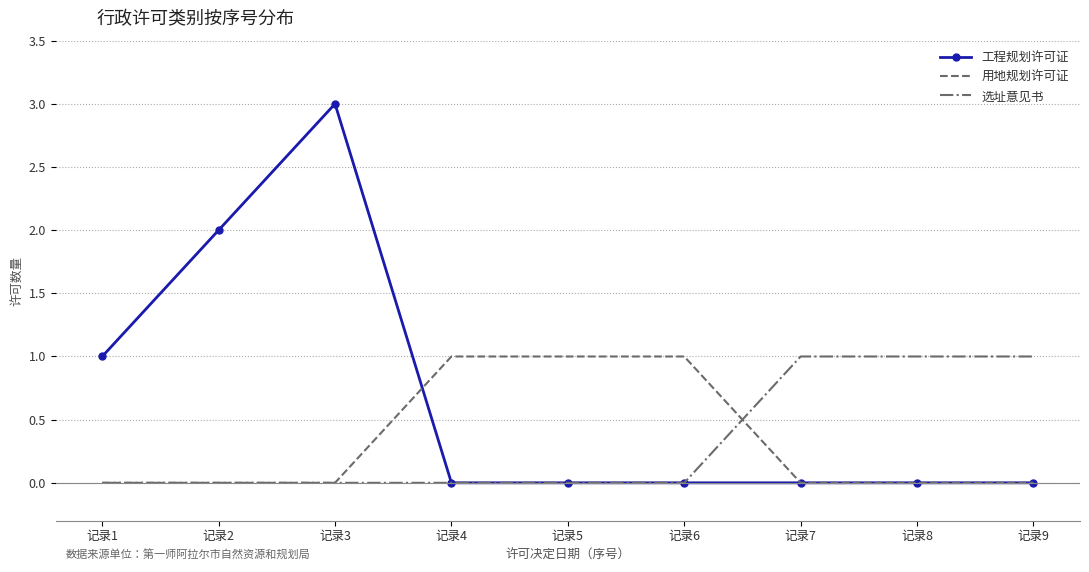

The 工程规划许可证 series shows 1 at 记录9. True or false?

False